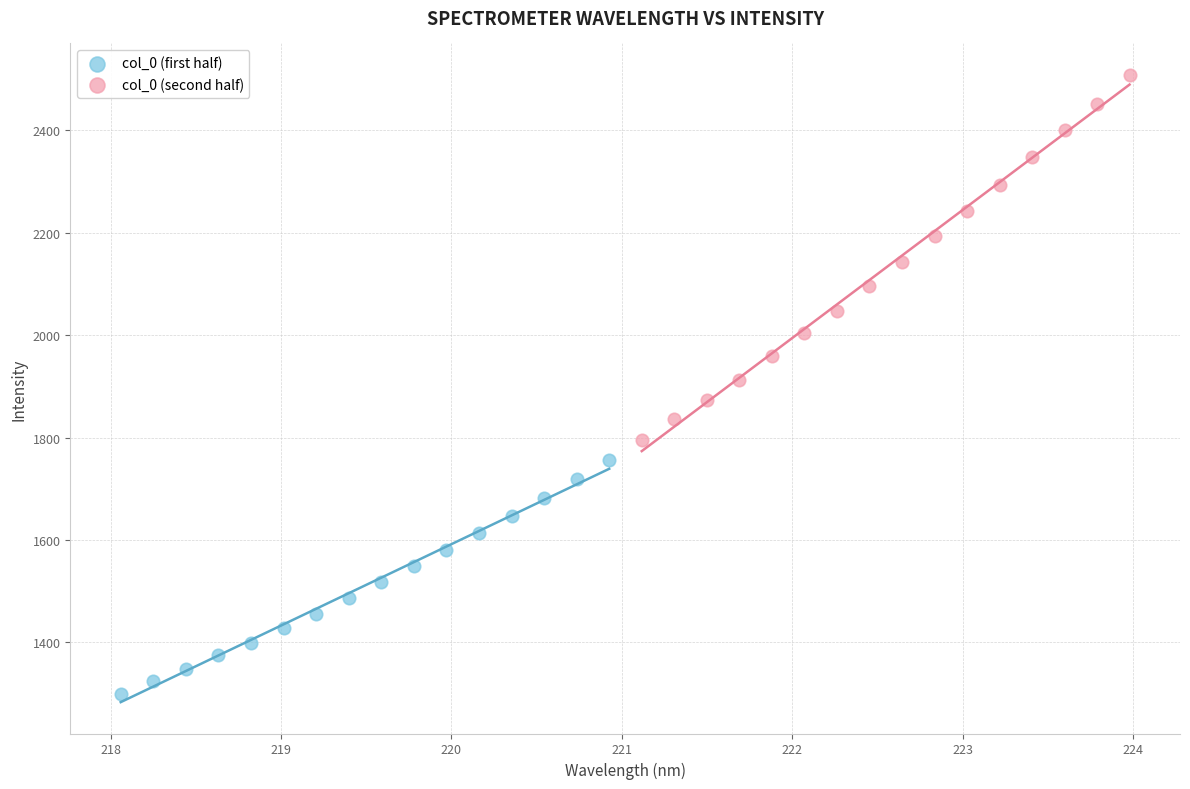

Which series reaches the minimum Y coordinate?

col_0 (first half)